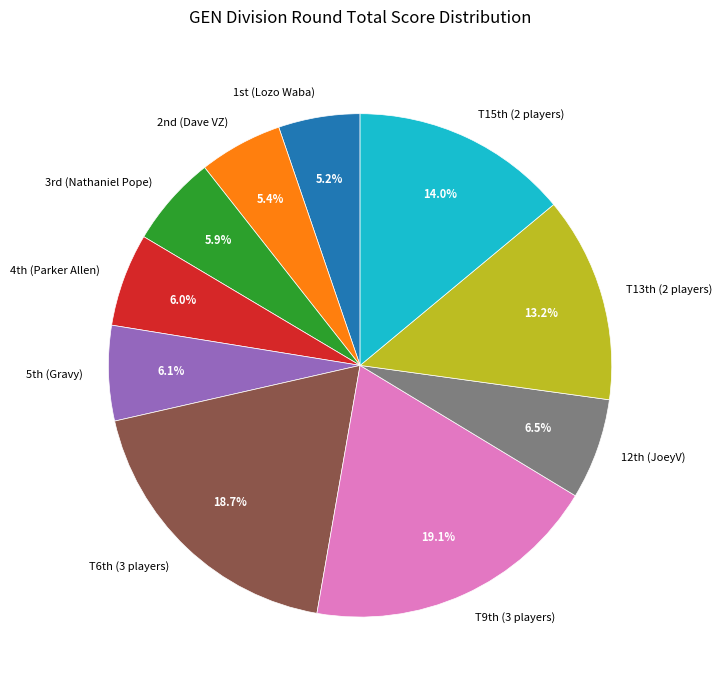

Is there a majority slice in this chart?

No